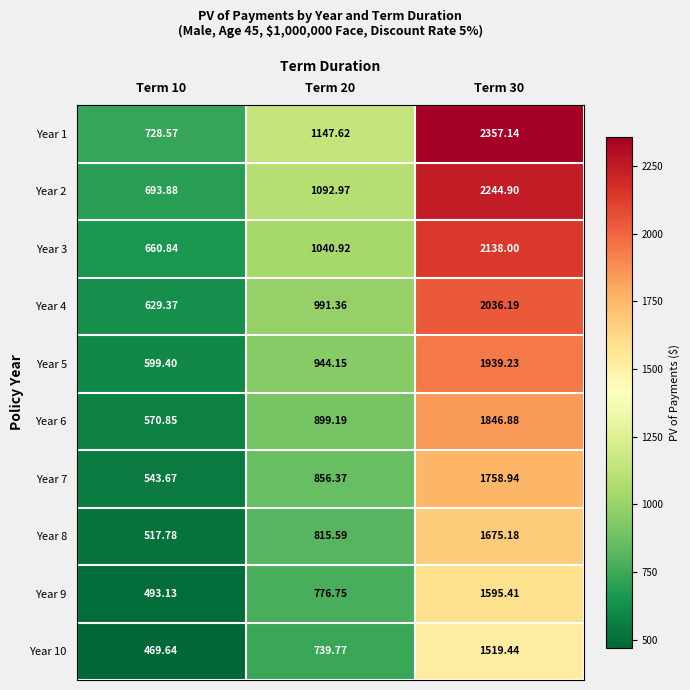

At how many categories does at least one series exceed 1108?

2